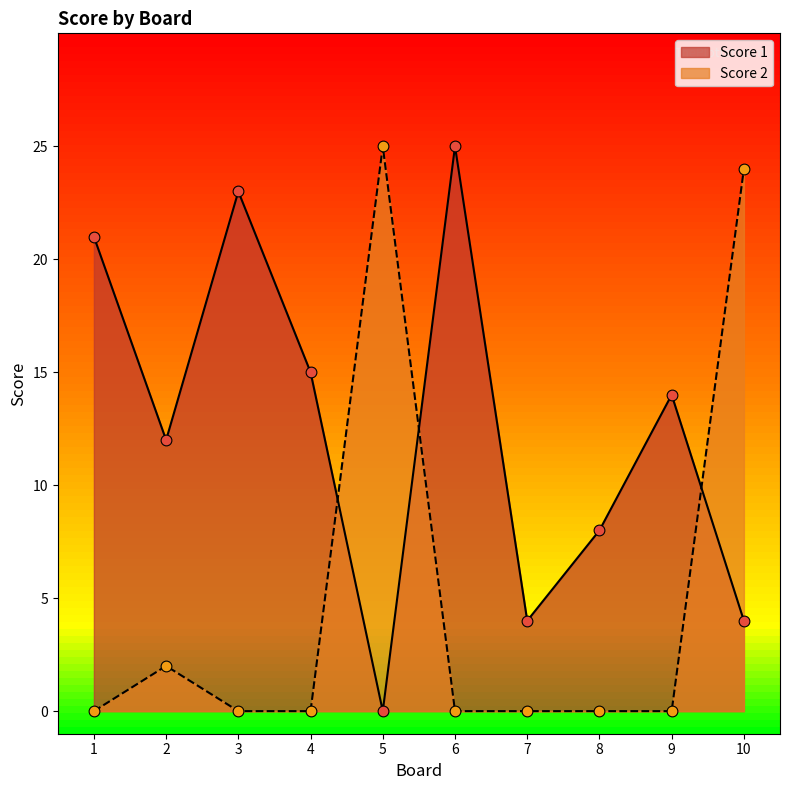

Which series reaches the minimum Y coordinate?

Score 1